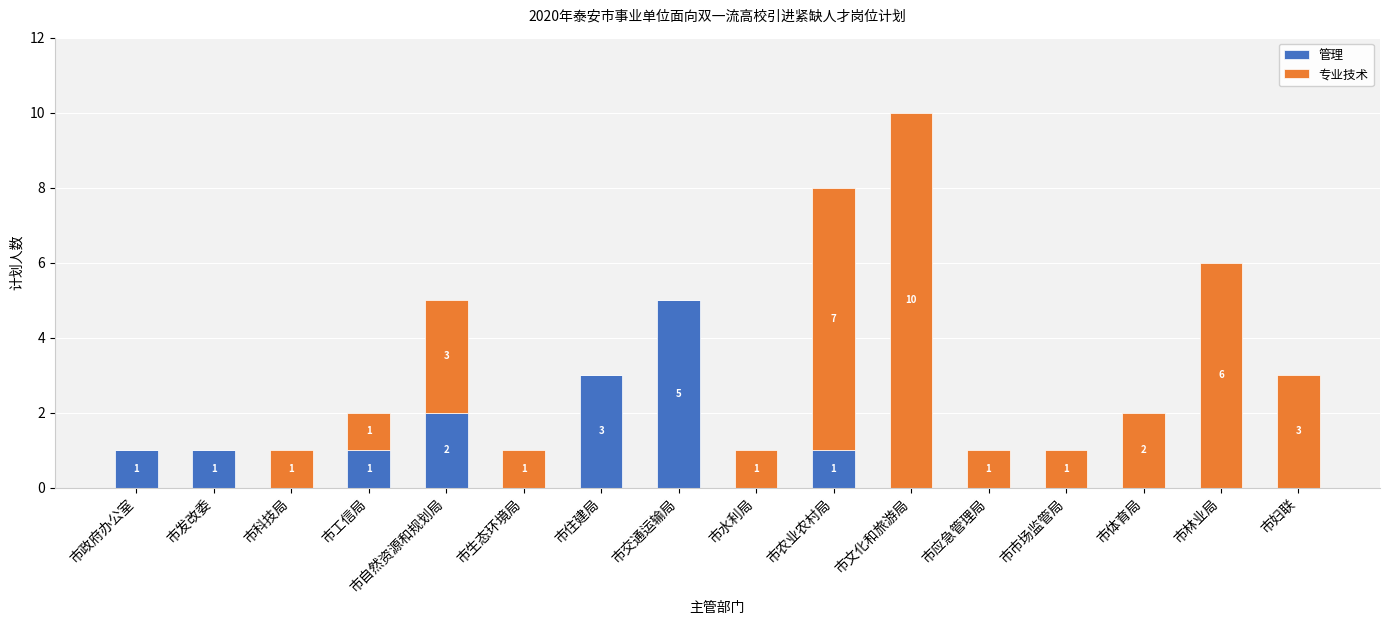

What is the maximum value for 管理?

5